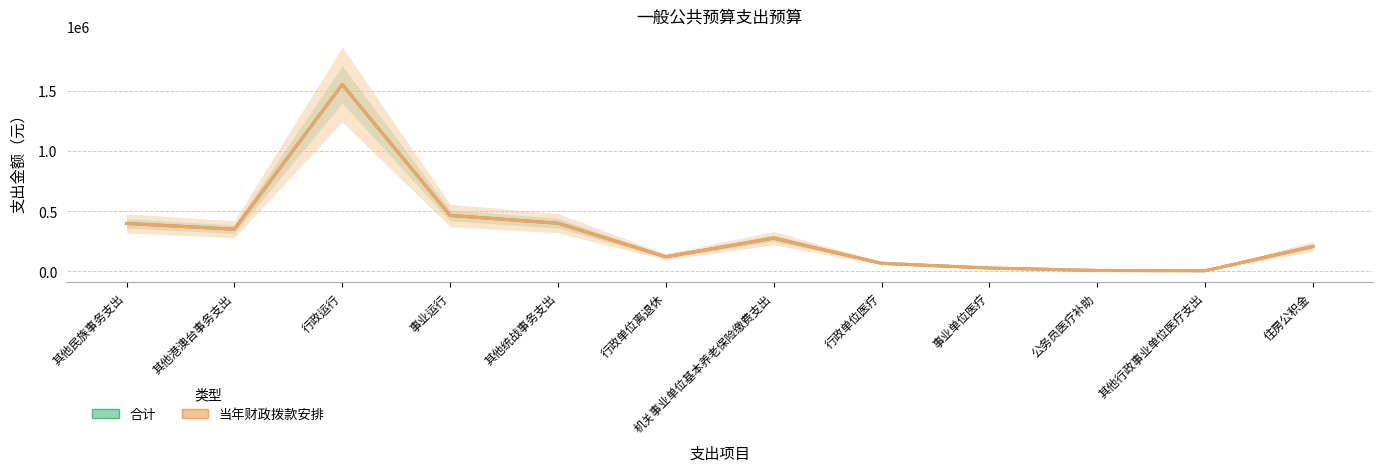

Is it true that 合计 equals 6600 at 公务员医疗补助?

True